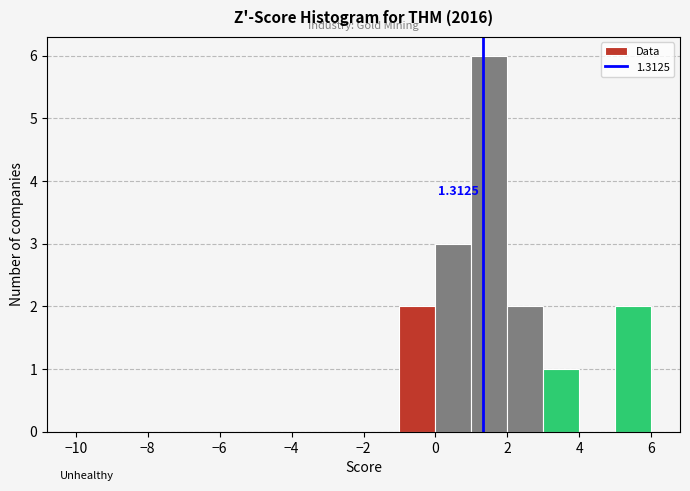

Which range on the x-axis has the tallest bar?

1 to 2